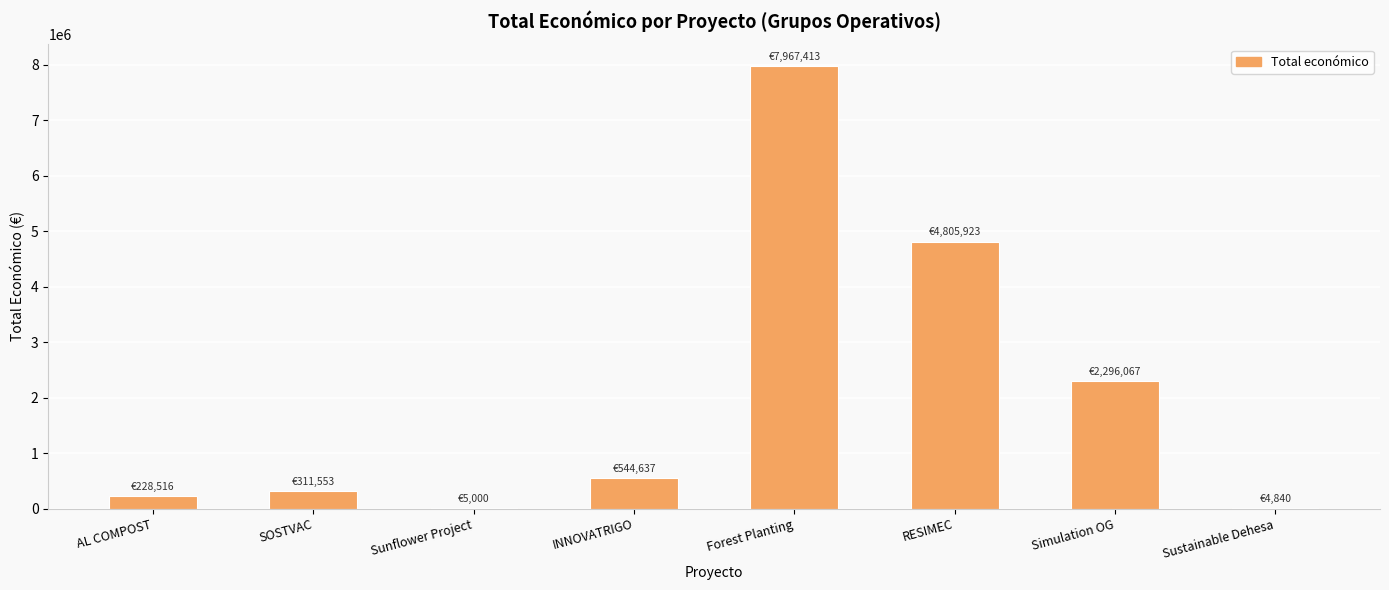

Which label corresponds to the largest value in the chart?

Forest Planting